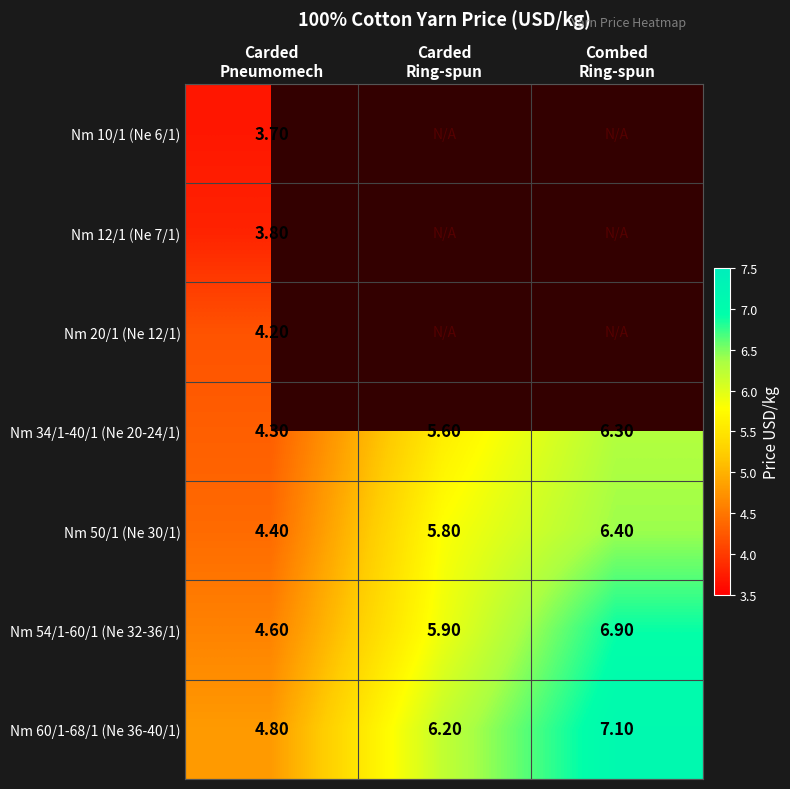

What is the difference between the maximum and minimum values in the Nm 50/1 (Ne 30/1) series?

2.0